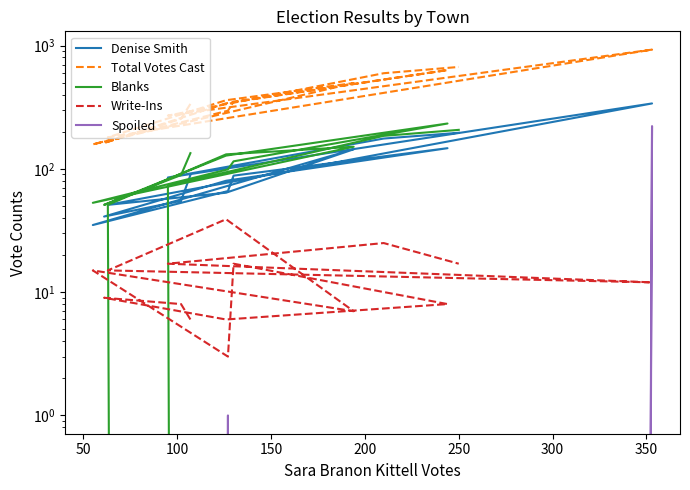

Is the value of Blanks at 350 greater than the value of Spoiled at 13?

Yes